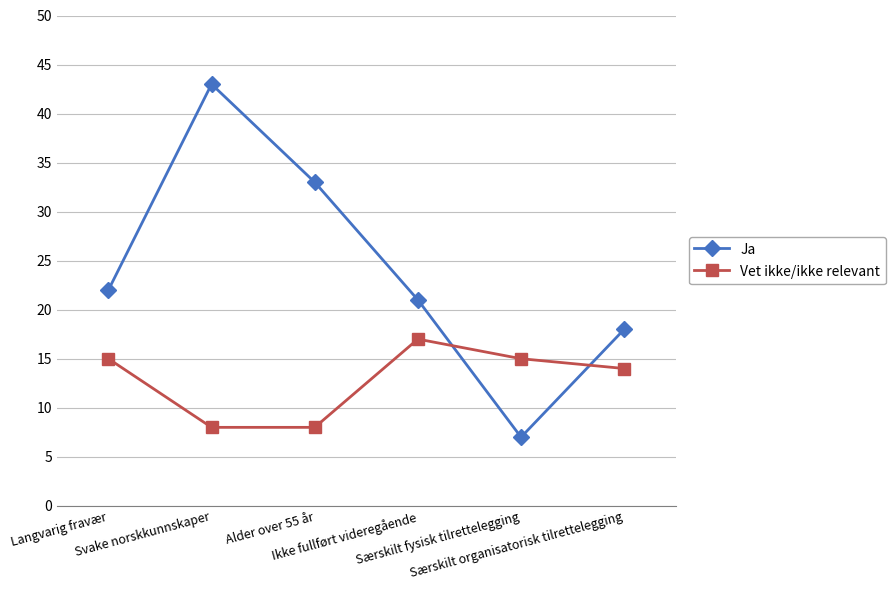

What is the approximate value of Ja at Særskilt fysisk tilrettelegging, to the nearest 10?

10